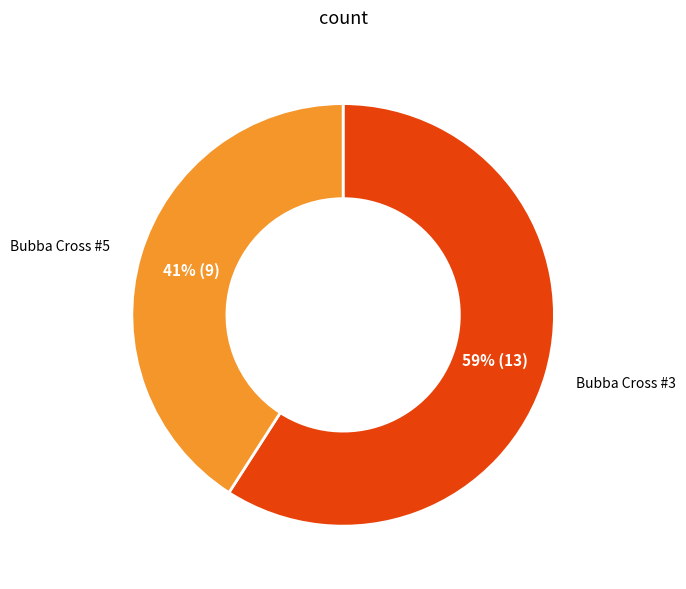

Which slice represents more than half of the pie?

Bubba Cross #3